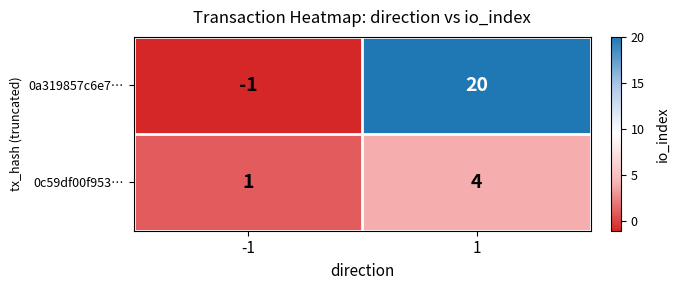

What is the sum of the 0a319857c6e7… values at -1 and 1?

19